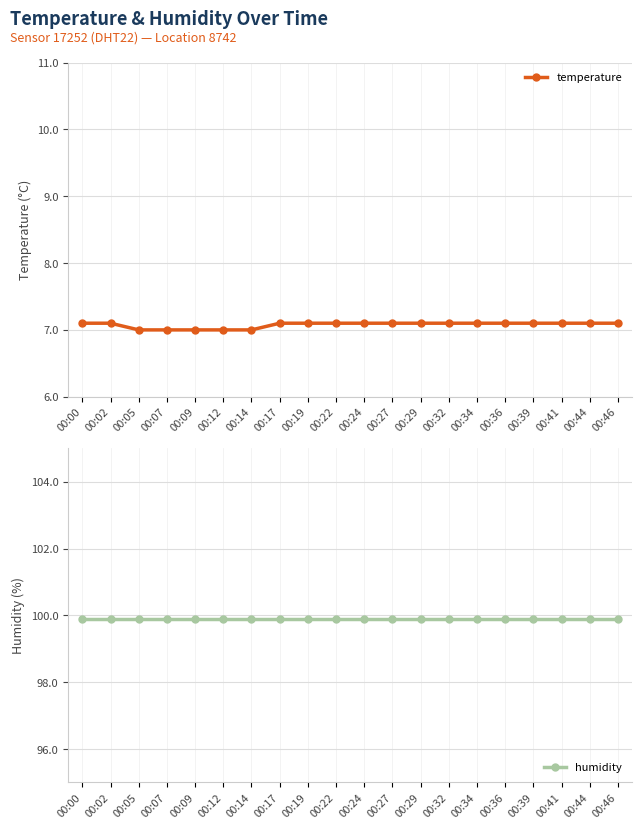

Does the chart display data point markers on the line(s)?

Yes